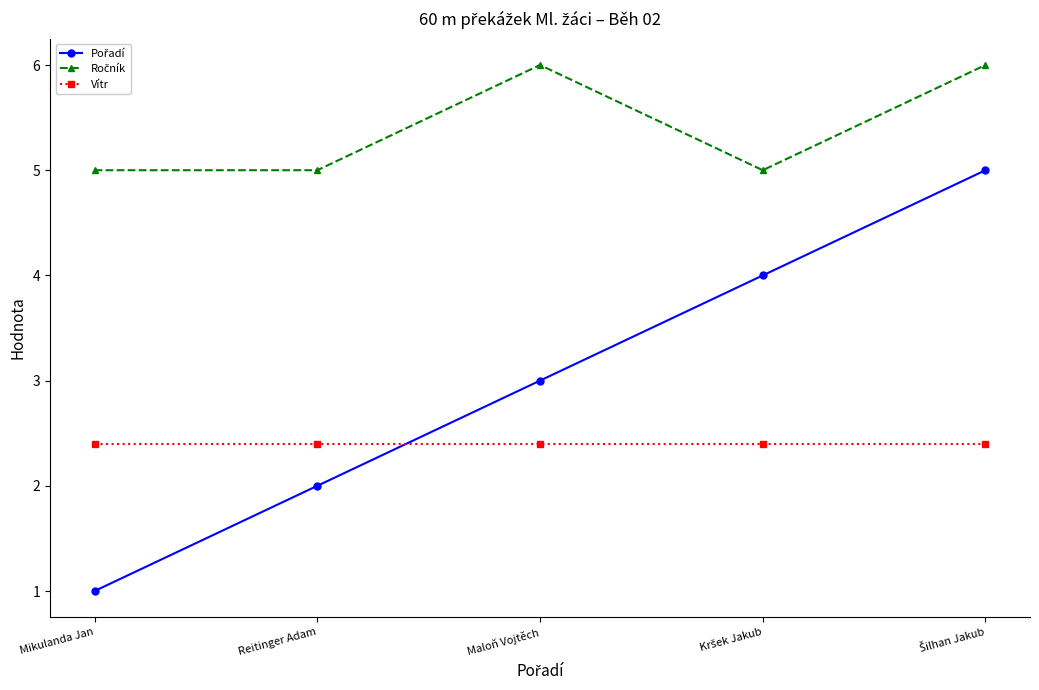

Is it true that Vítr equals 3.9 at Maloň Vojtěch?

False